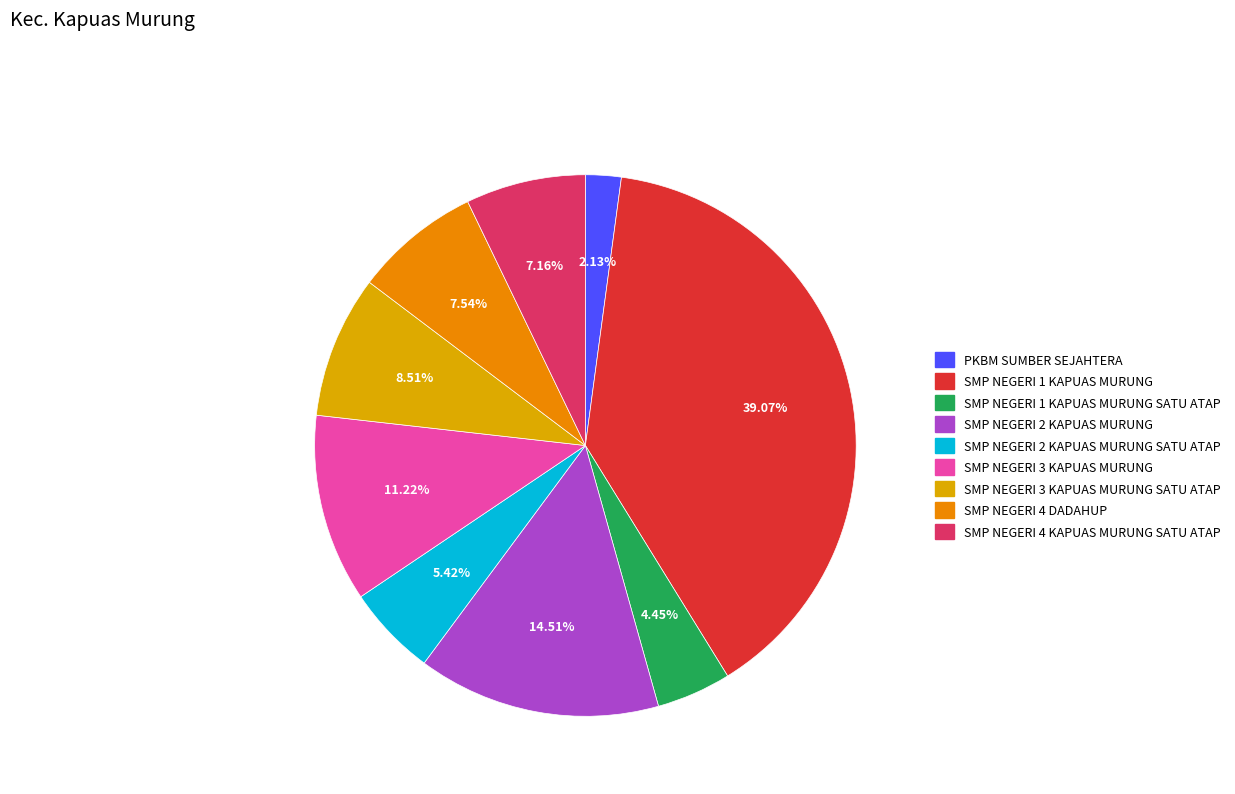

To the nearest percent, what is the difference between the largest and smallest slice percentages?

37%